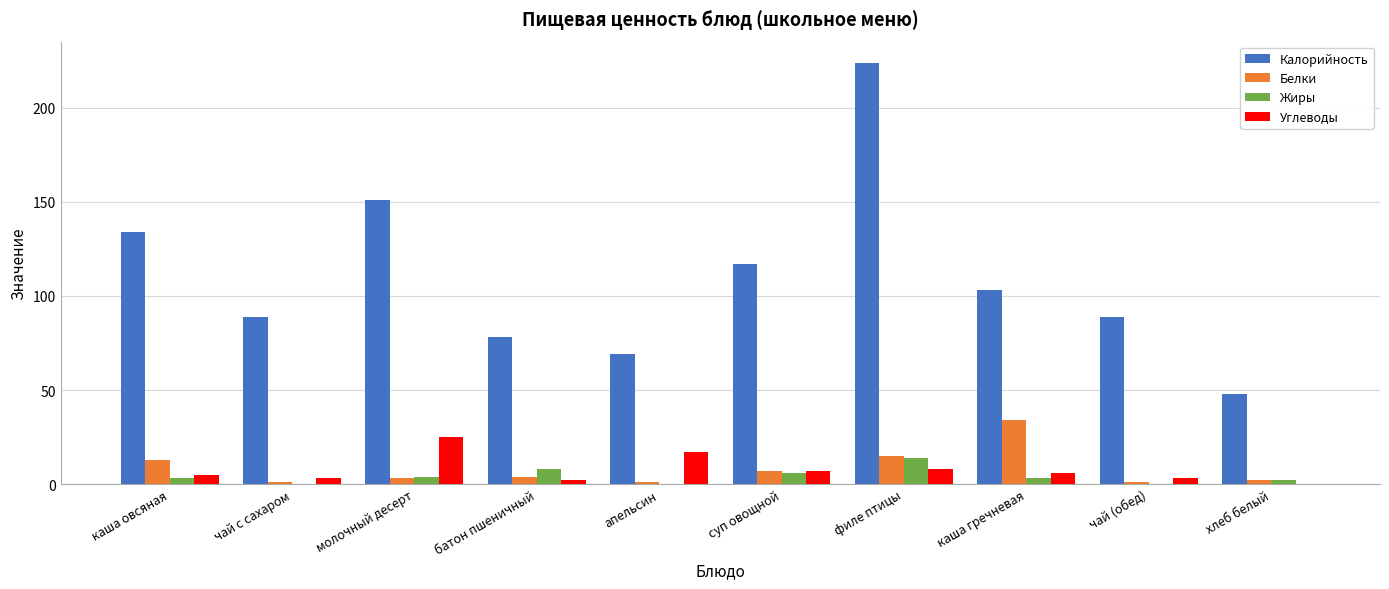

Which series changed the most between чай с сахаром and молочный десерт?

Калорийность